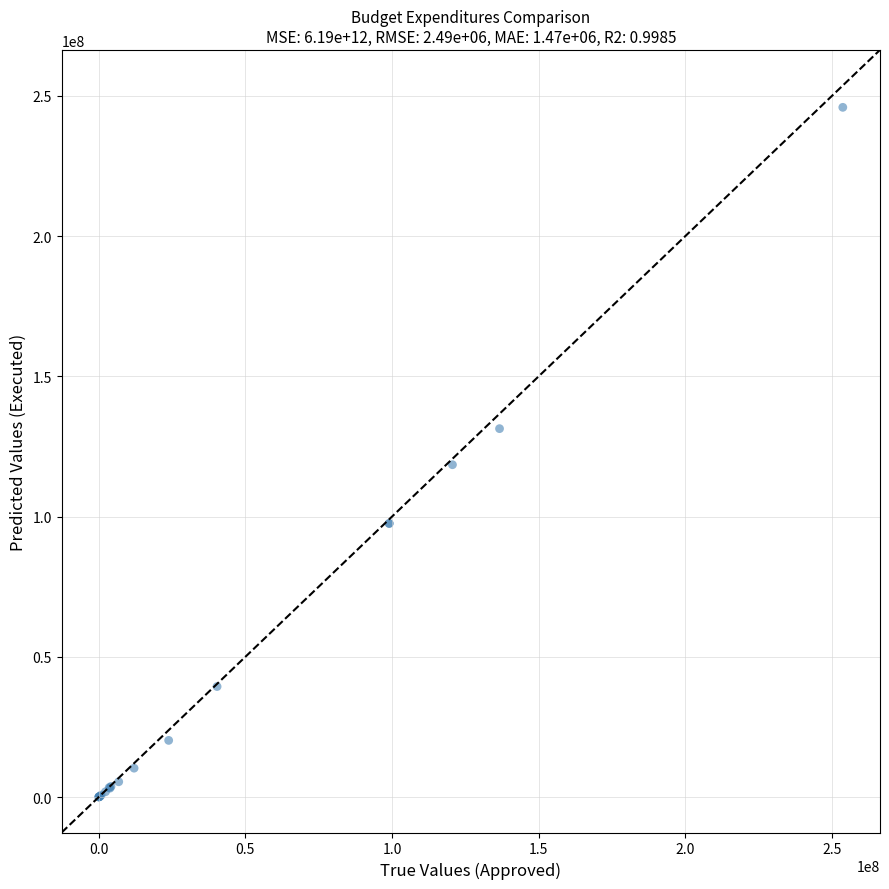

What Y value in the scatter plot is closest to 122984710?

118500688.4